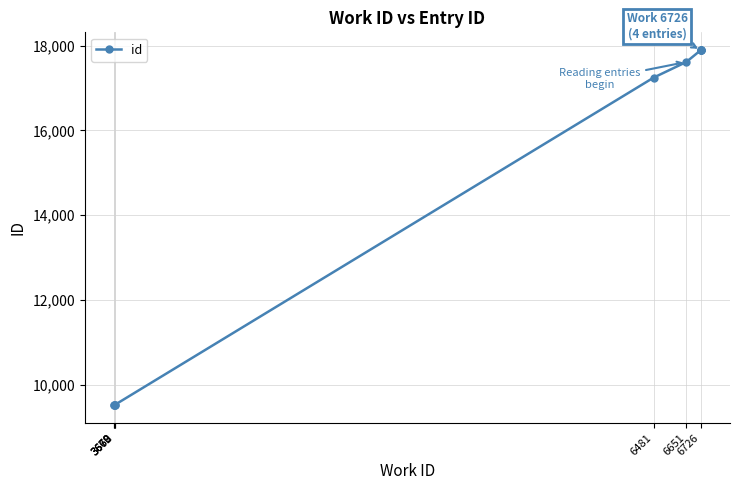

Reading left to right, list all the values displayed in this chart.

9516	9517	9518	9529	17246	17613	17891	17892	17893	17894